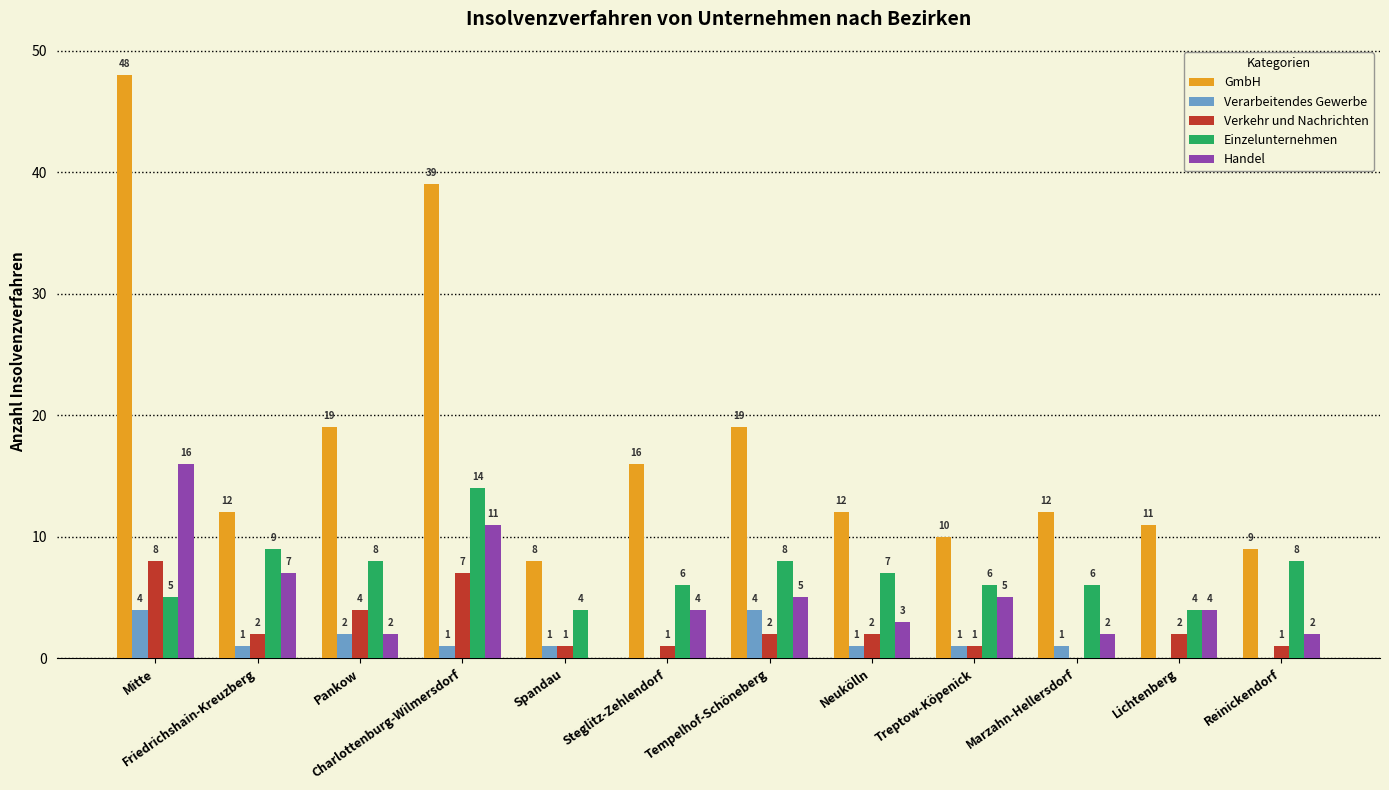

What is the total value across all series at Mitte?

81